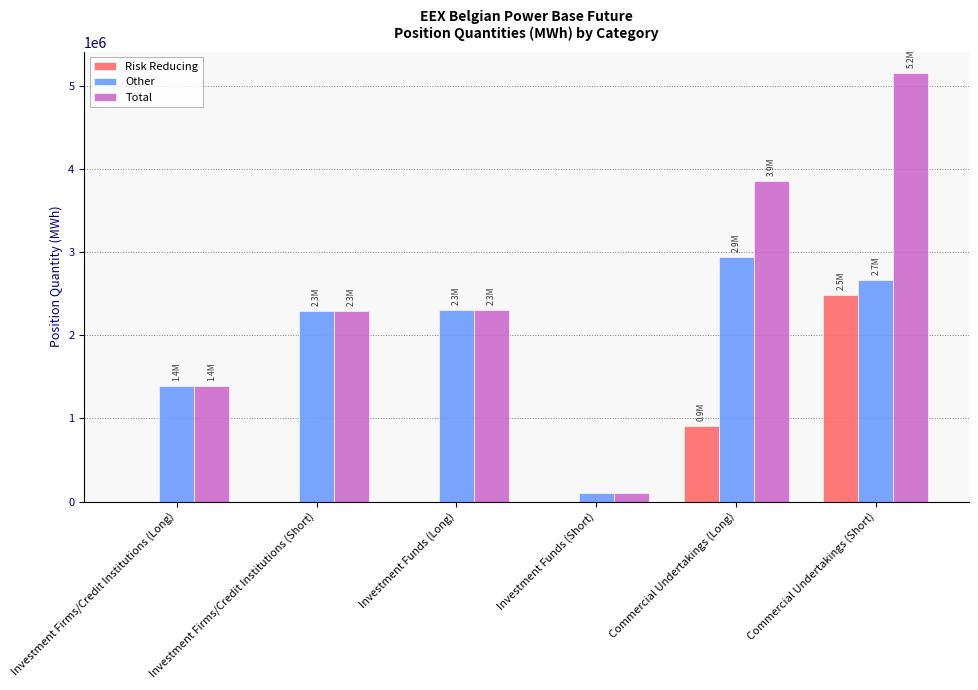

Between Investment Firms/Credit Institutions (Short) and Commercial Undertakings (Long), which series saw the biggest shift?

Total